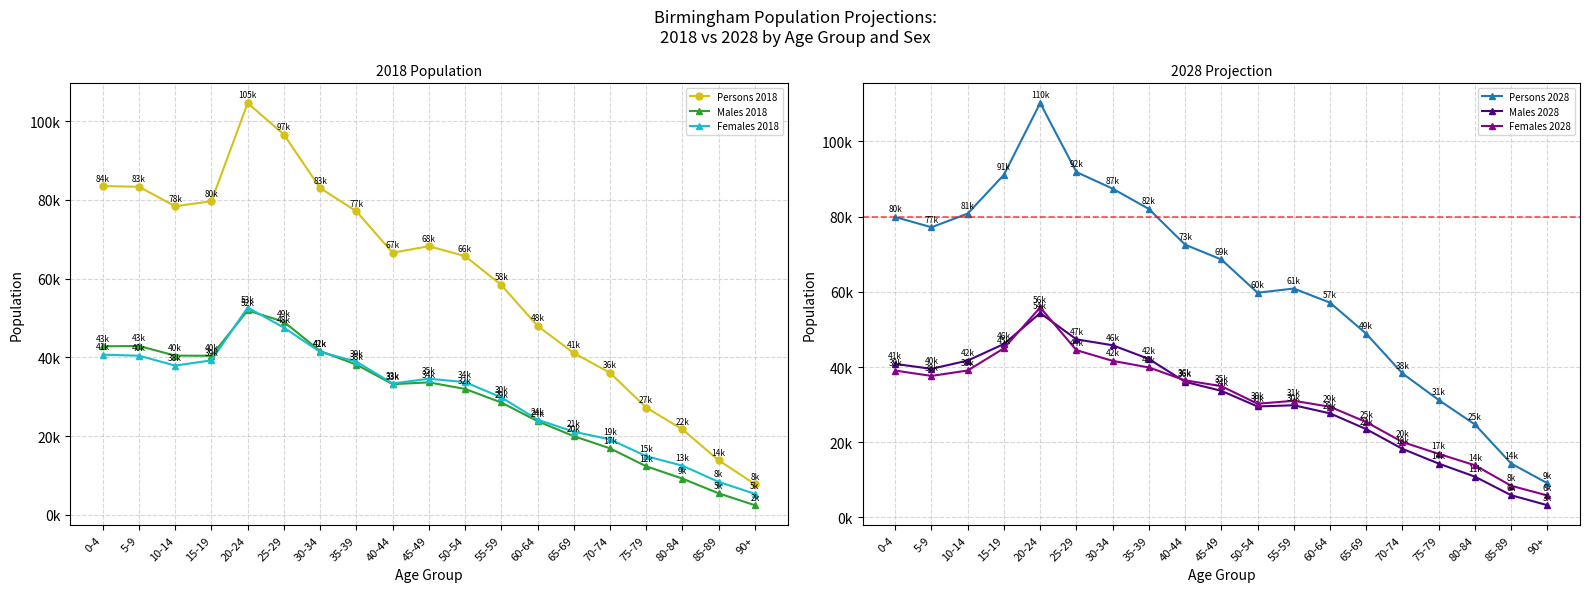

True or false: Persons 2028 and Females 2018 intersect in this chart.

False